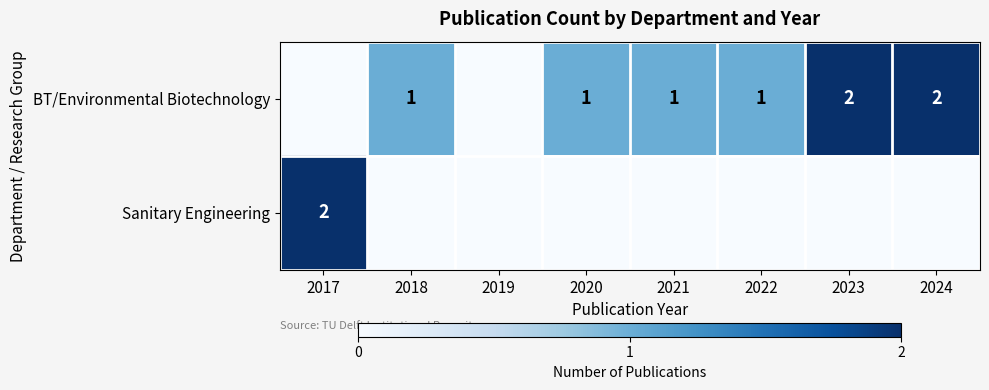

How many distinct data groups are displayed?

2